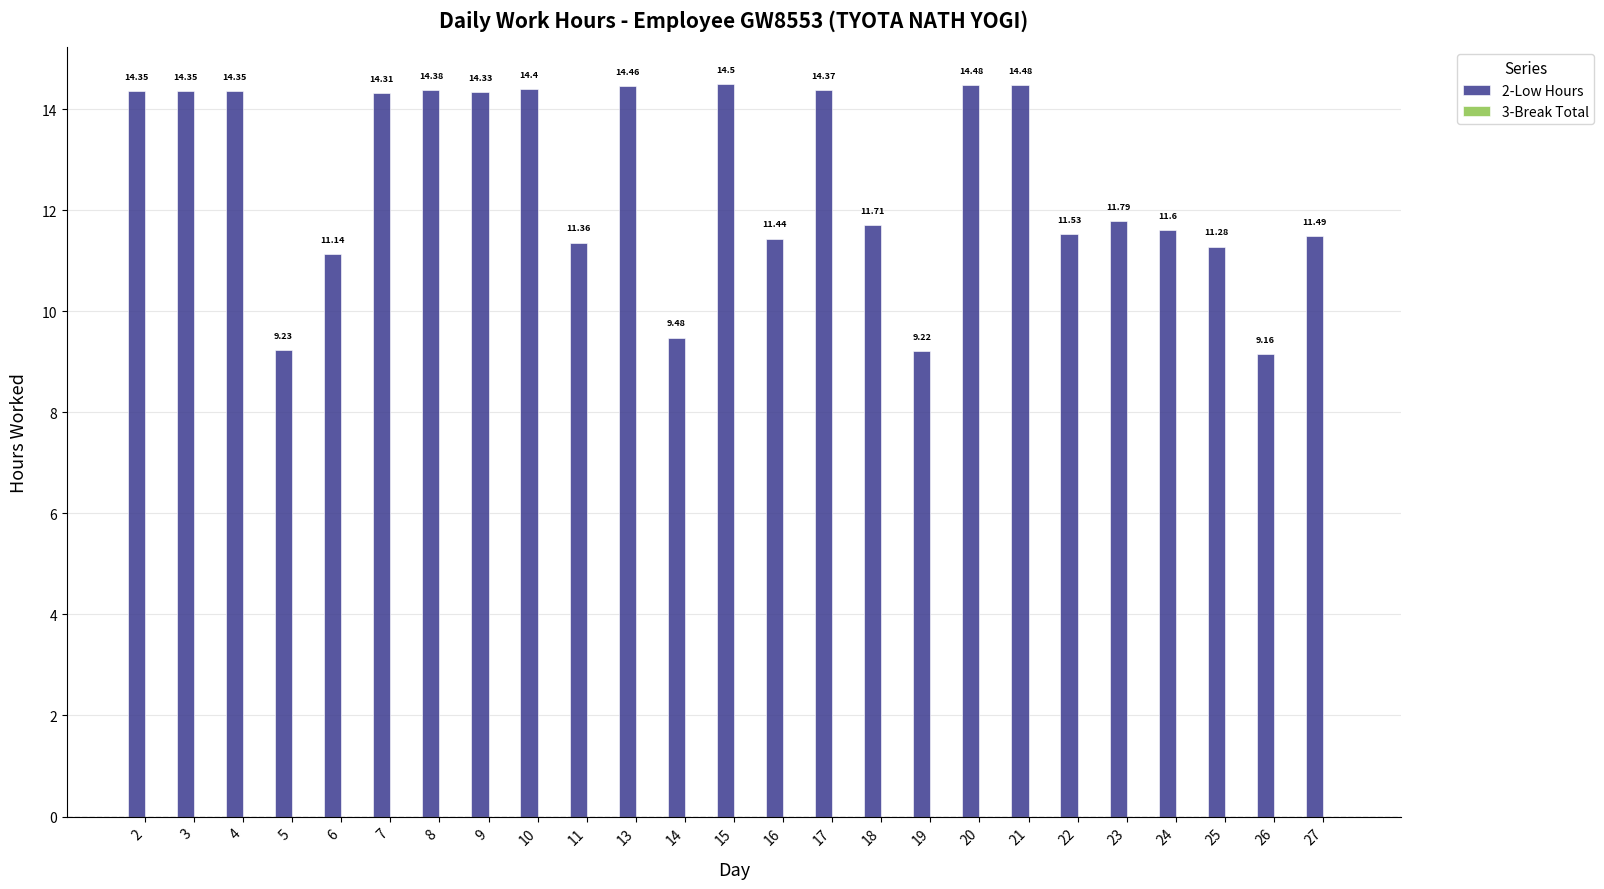

Between 13 and 8, which is larger?

13